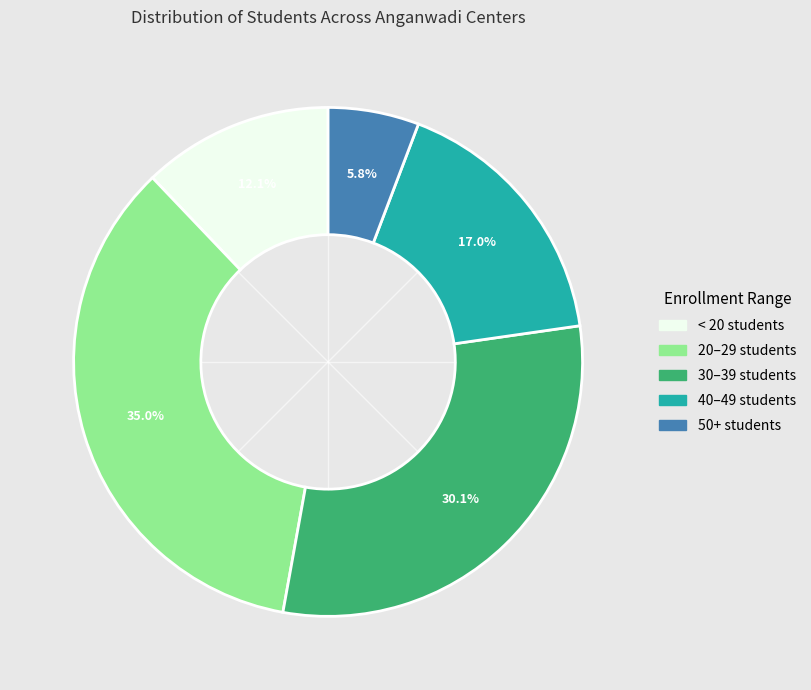

Does any single category account for the majority?

No